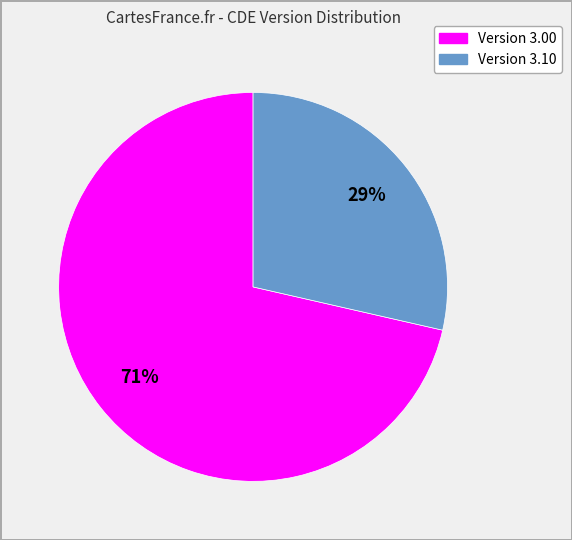

Is there any slice that represents more than half of the pie?

Yes